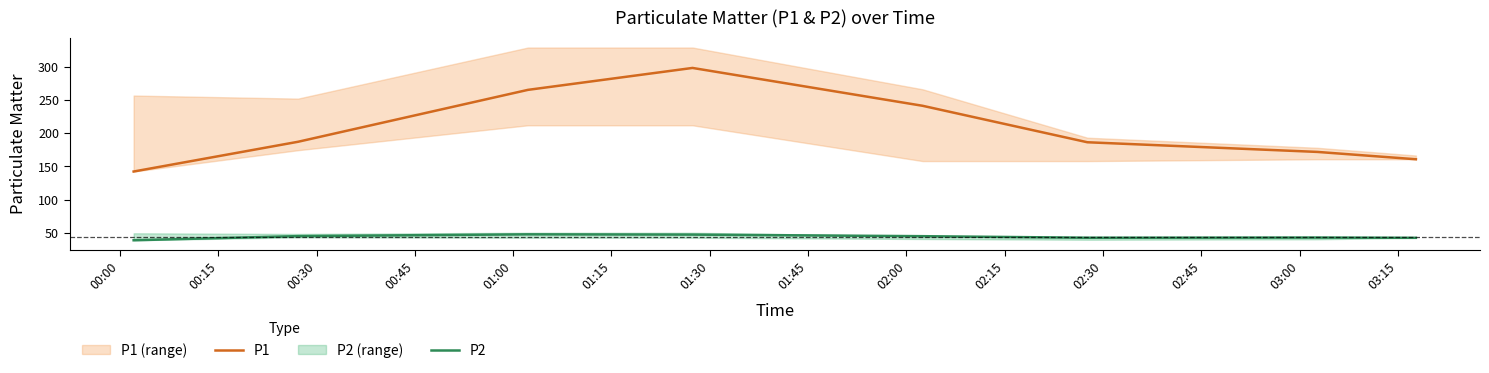

True or false: P1 and P2 cross at least once.

False